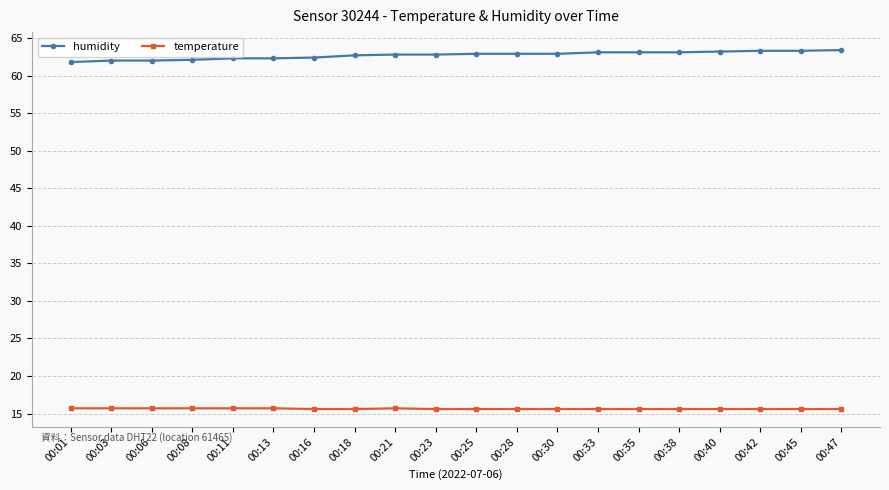

What is the sum of the humidity values at 00:23 and 00:08?

124.9